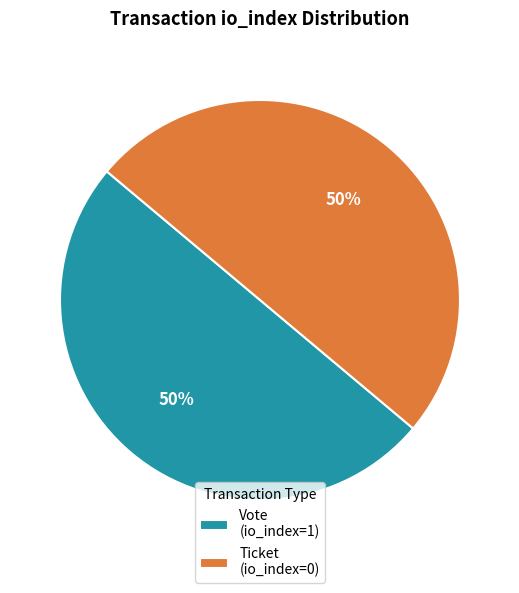

To the nearest percent, what is the difference between the Vote (io_index=1) and Ticket (io_index=0) slice percentages?

0%